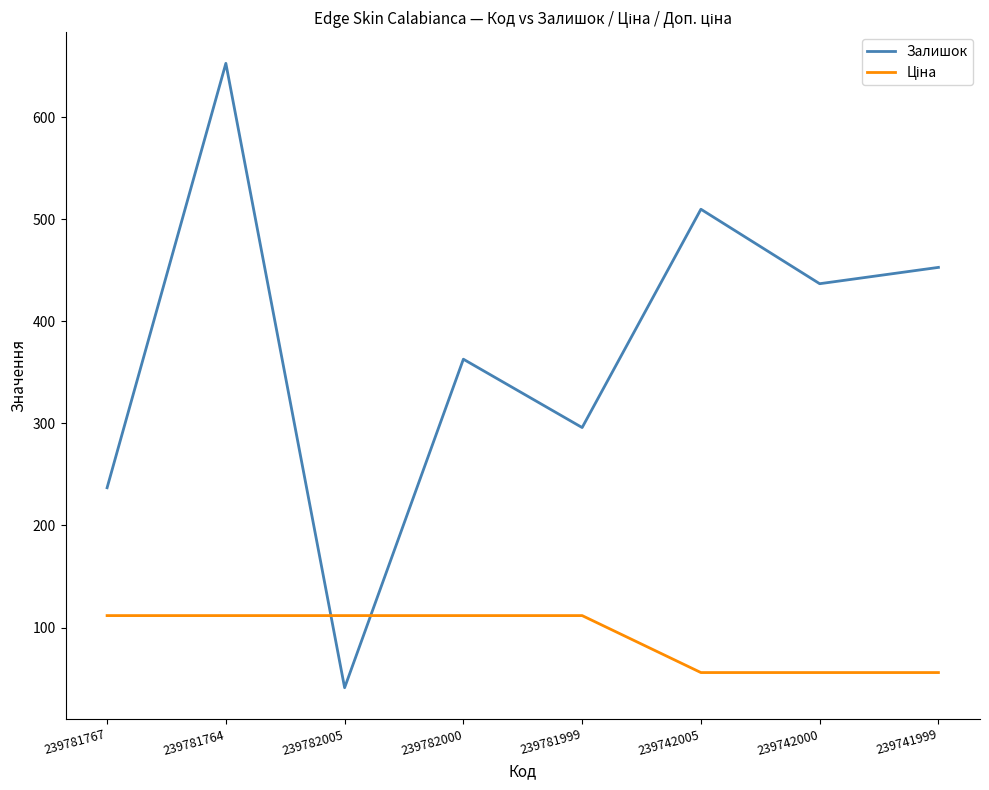

At how many categories does at least one series exceed 368?

4